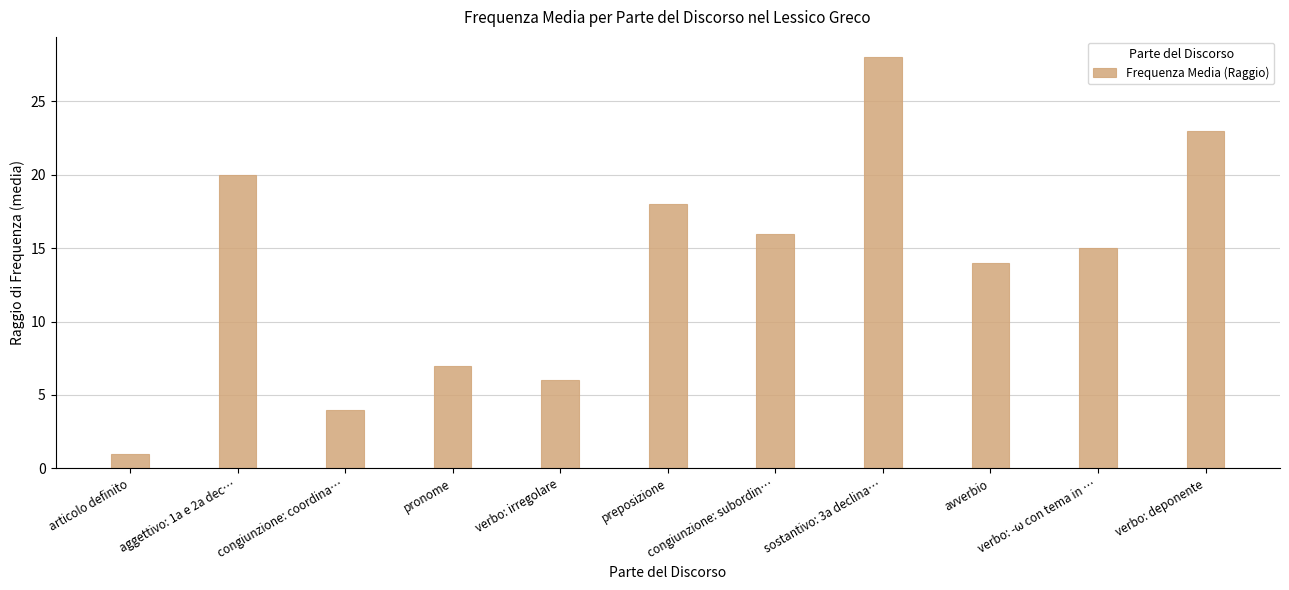

Reading left to right, extract all data points from this chart.

1	20	4	7	6	18	16	28	14	15	23